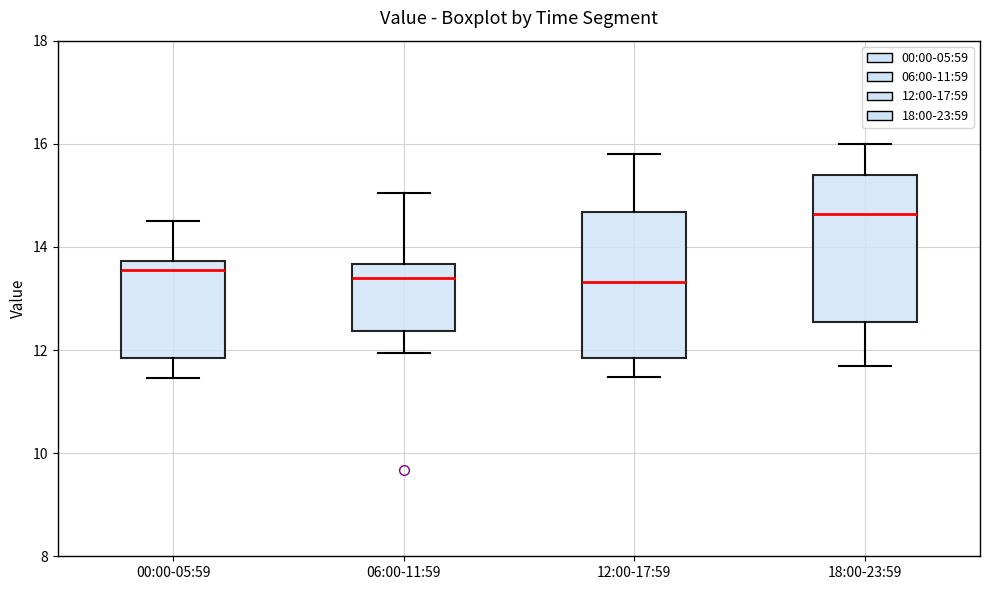

Reading left to right, read every box against the y-axis: the position of its median line, the range the box covers, and the ends of its whiskers. The values are not printed on the chart, so give them approximately, as read against the axis.

00:00-05:59: median 13.6, box 11.8 to 13.8, whiskers 11.4 to 14.6
06:00-11:59: median 13.4, box 12.4 to 13.6, whiskers 12.0 to 15.0
12:00-17:59: median 13.4, box 11.8 to 14.6, whiskers 11.4 to 15.8
18:00-23:59: median 14.6, box 12.6 to 15.4, whiskers 11.8 to 16.0